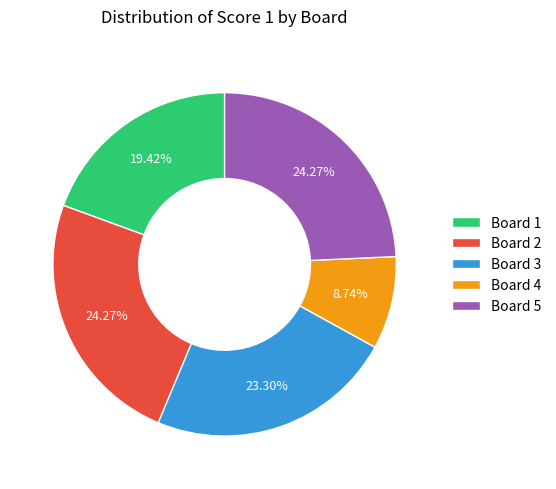

What portion of the pie excludes Board 5?

75.7%